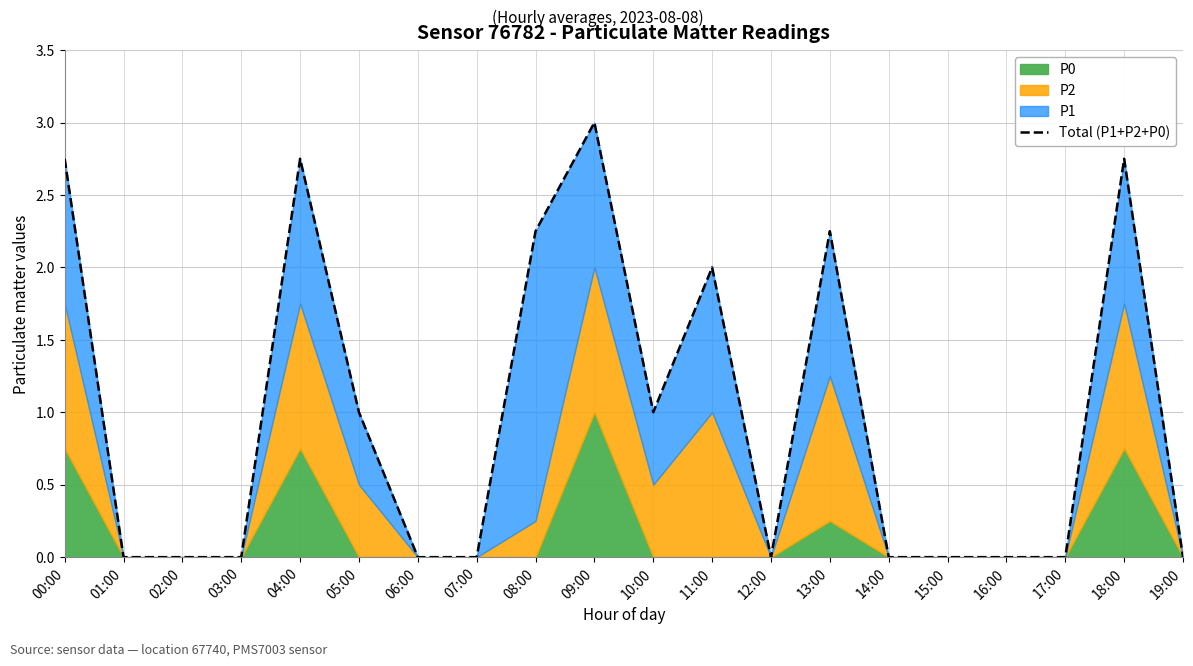

What is the sum of all values?

19.8